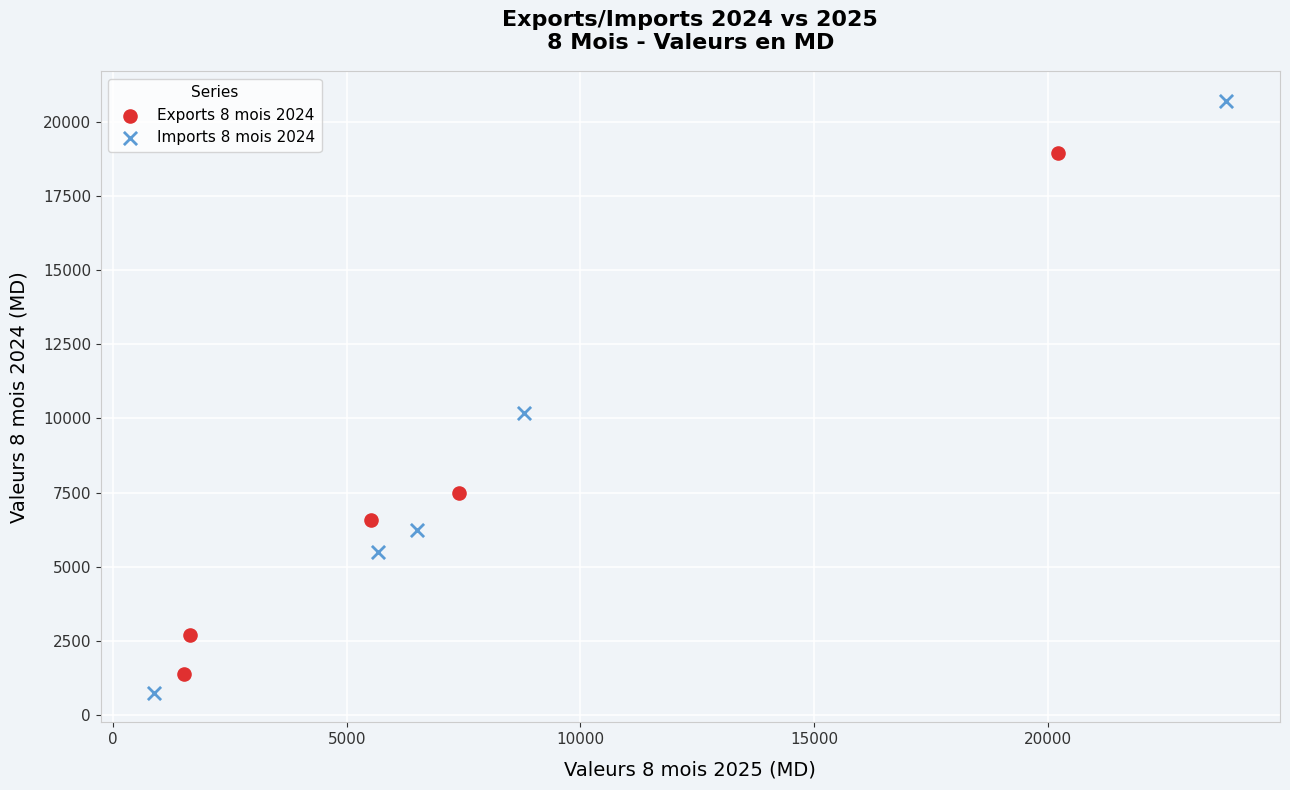

Which series contains the lowest Y value?

Imports 8 mois 2024